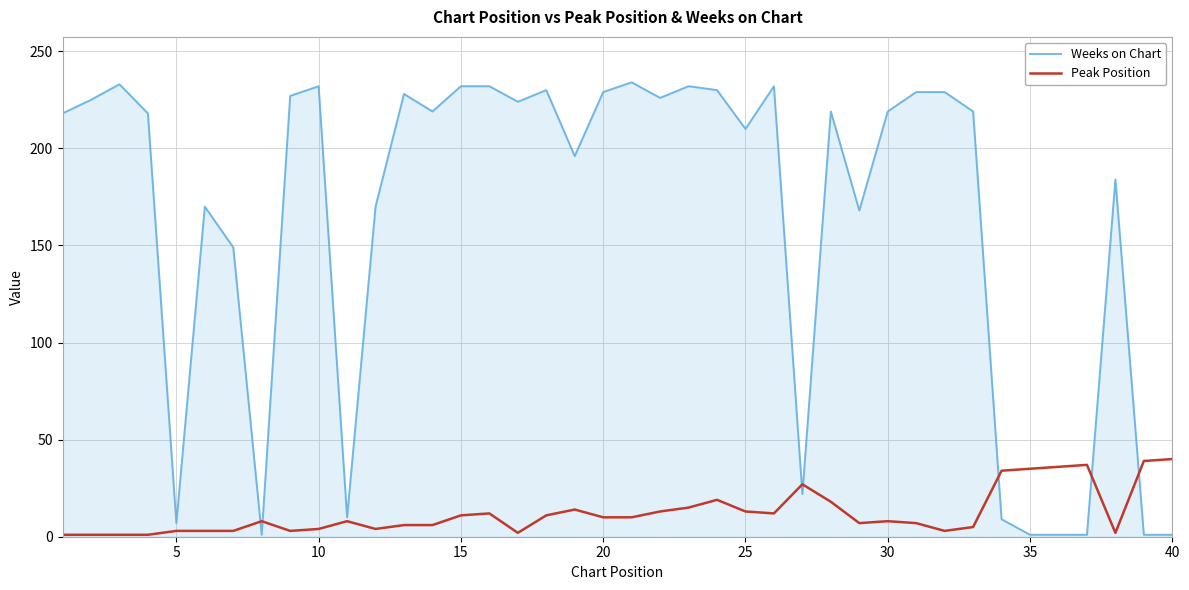

Rank the series by their maximum value, from lowest to highest.

Peak Position, Weeks on Chart